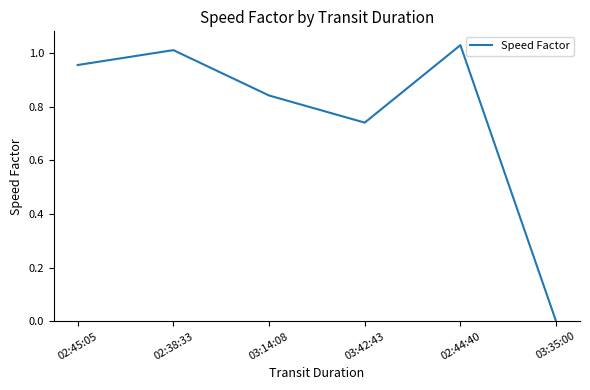

Rank the categories by value from highest to lowest.

02:44:40, 02:38:33, 02:45:05, 03:14:08, 03:42:43, 03:35:00